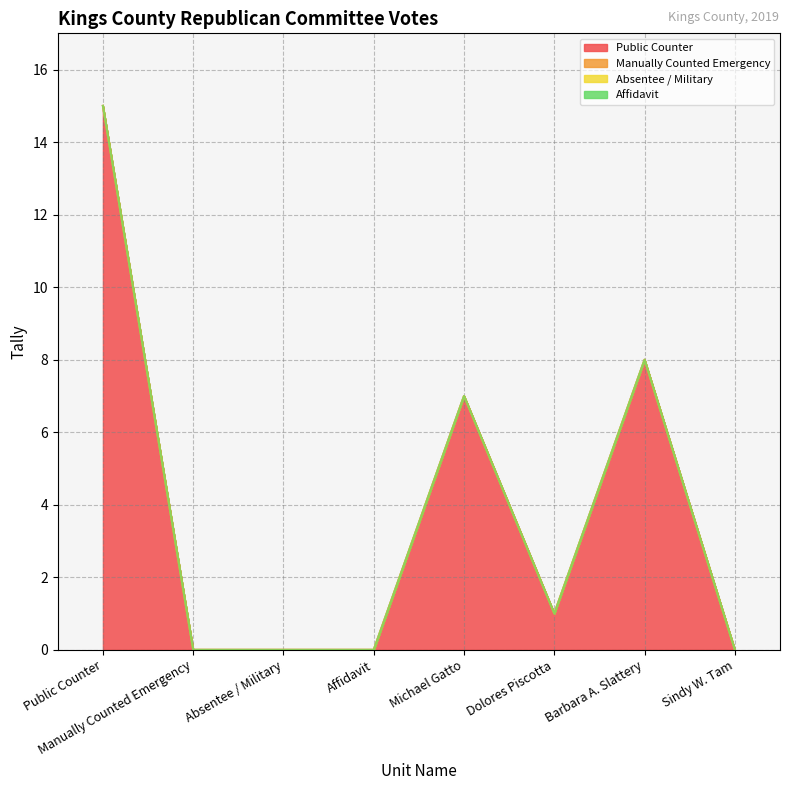

How many series are shown in this chart?

4